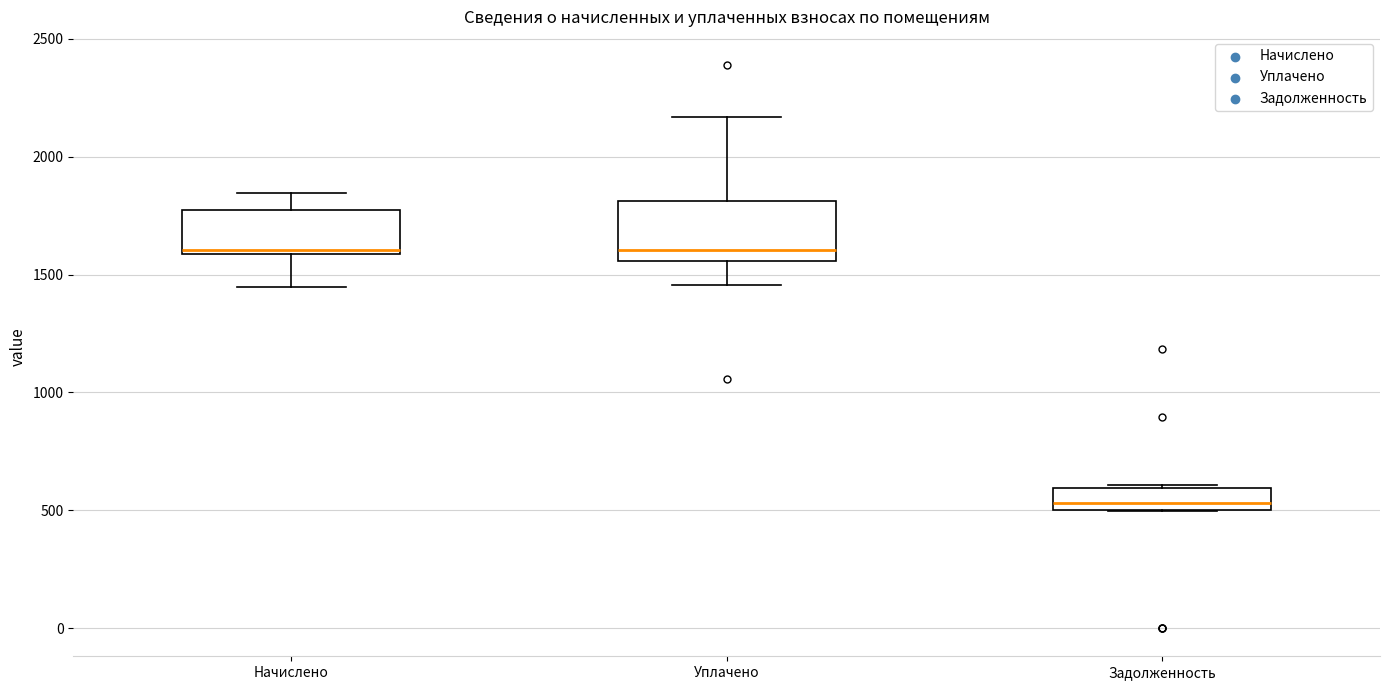

Reading left to right, read every box against the y-axis: the position of its median line, the range the box covers, and the ends of its whiskers. The values are not printed on the chart, so give them approximately, as read against the axis.

Начислено: median 1600 (just above the box's lower edge), box 1600 to 1750, whiskers 1450 to 1850
Уплачено: median 1600, box 1550 to 1800, whiskers 1450 to 2150
Задолженность: median 550, box 500 to 600, whiskers 500 to 600